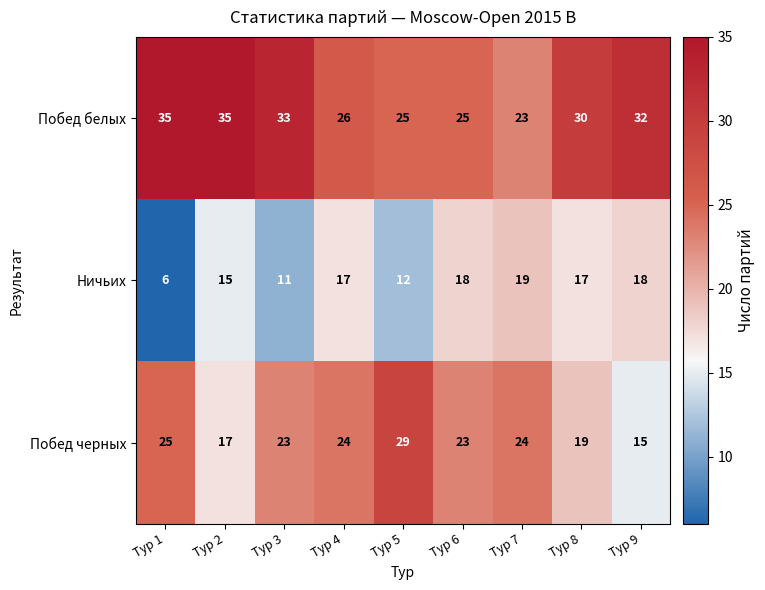

Which series changed the most between Тур 1 and Тур 3?

Ничьих